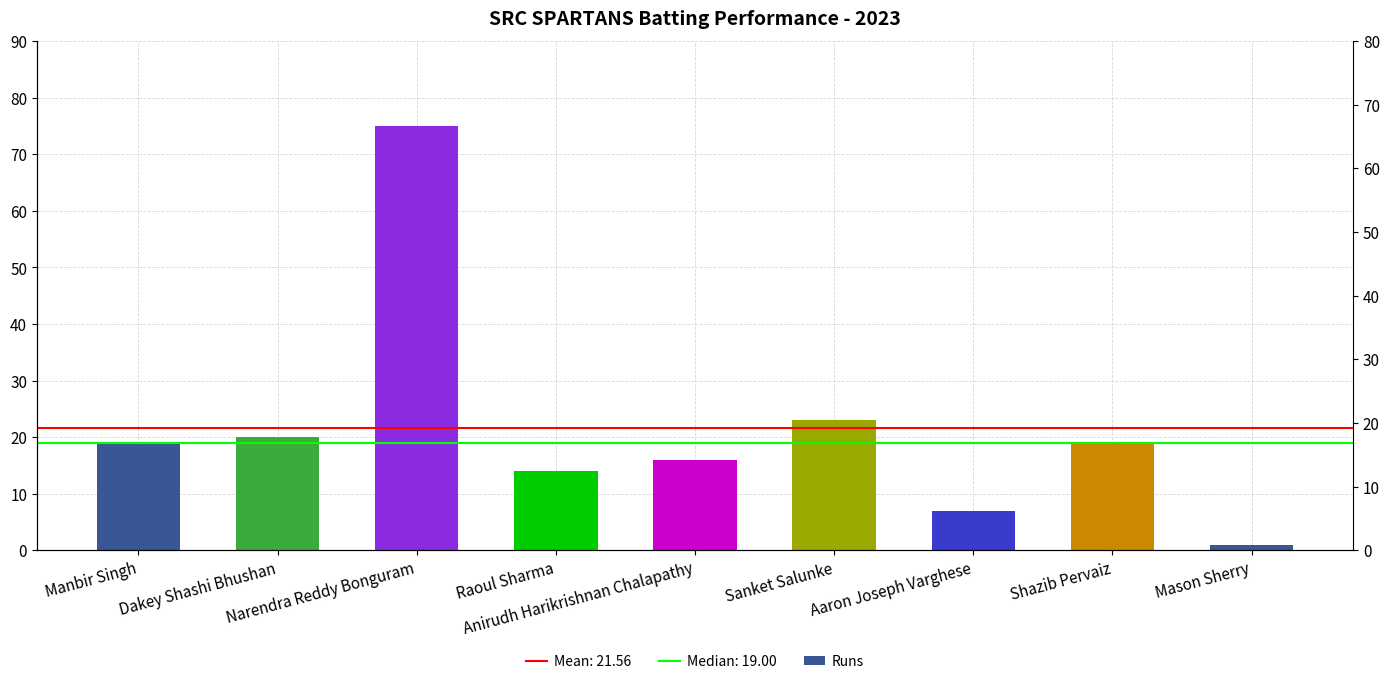

List the labels in order of value, smallest first.

Mason Sherry, Aaron Joseph Varghese, Raoul Sharma, Anirudh Harikrishnan Chalapathy, Manbir Singh, Shazib Pervaiz, Dakey Shashi Bhushan, Sanket Salunke, Narendra Reddy Bonguram